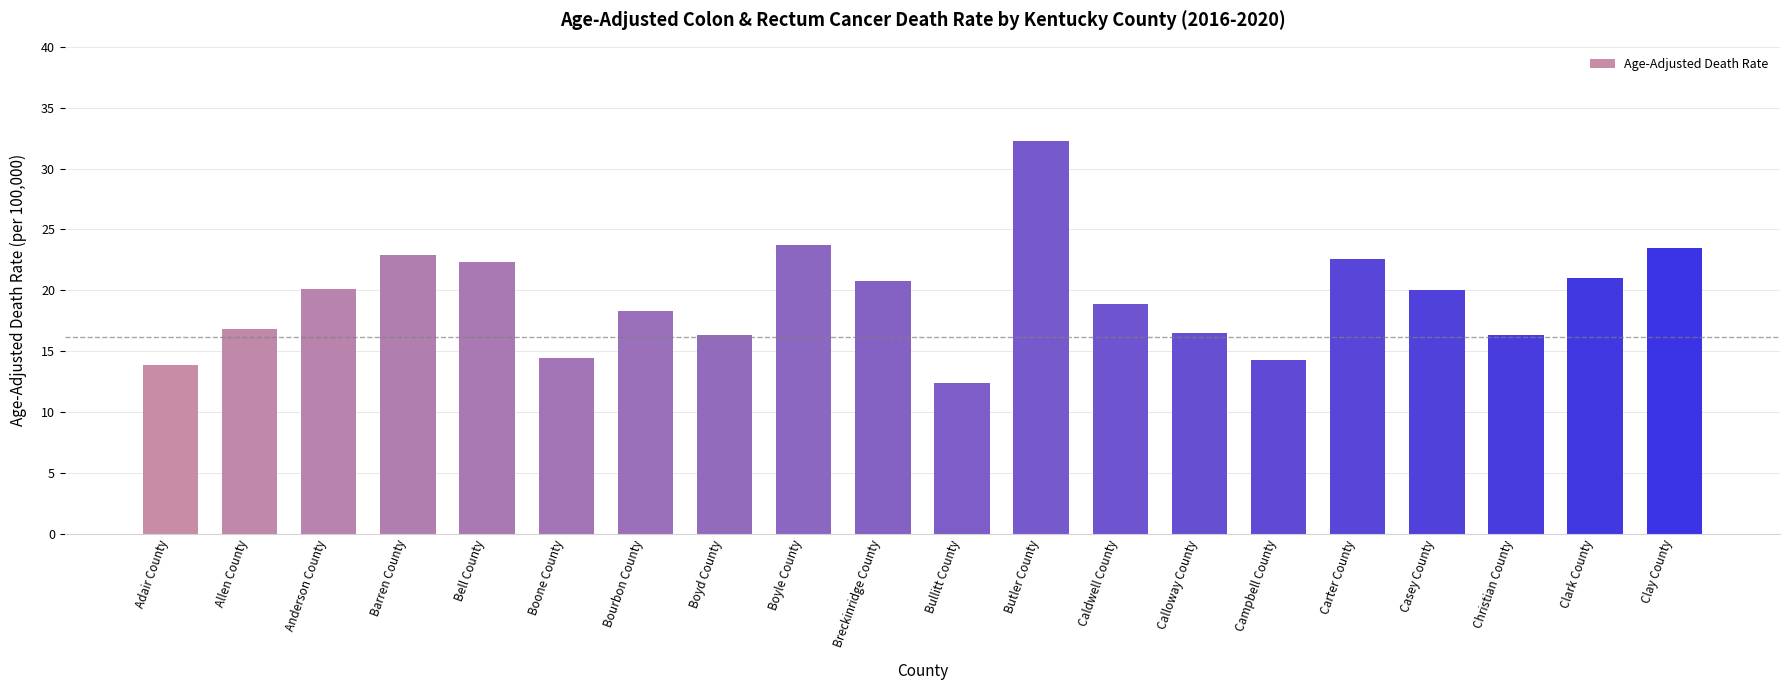

Is it true that the value at Boyd County is 25.2?

False